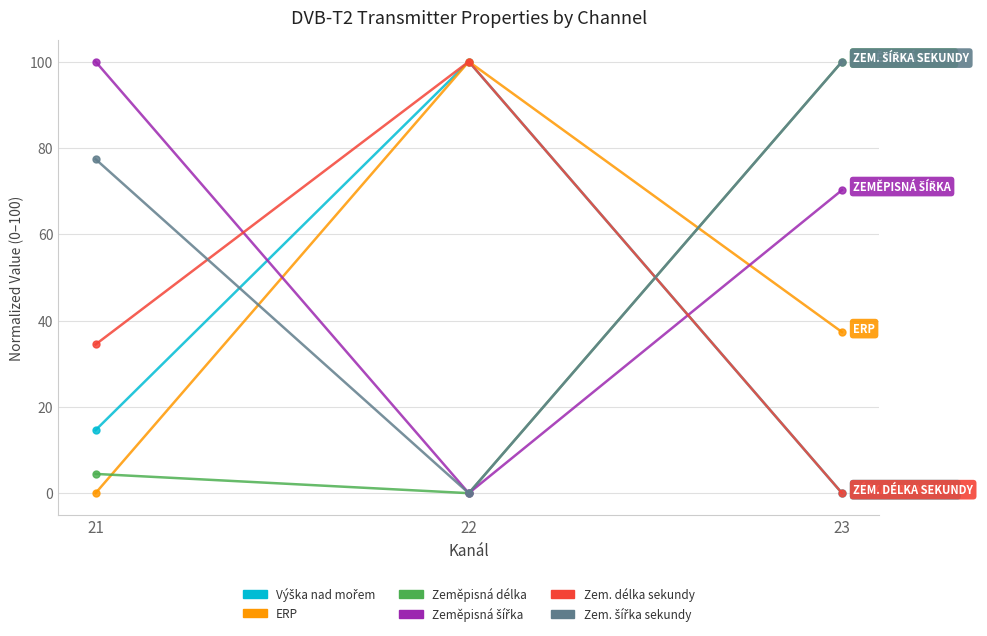

How many categories are shown in the chart?

3